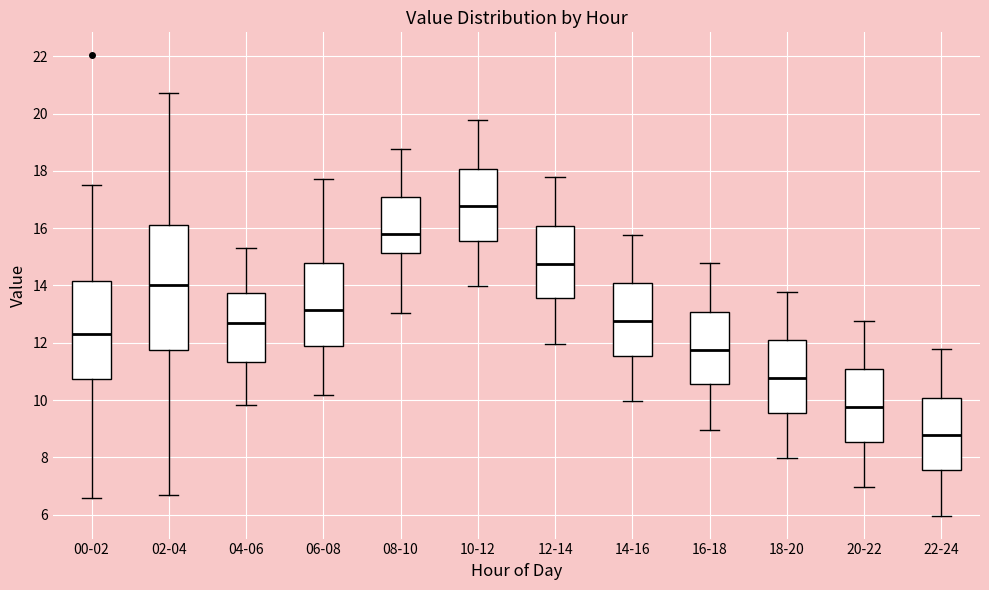

Where is the lower edge of the box for 20-22 on the y-axis? The values are not printed on the chart, so give them approximately, as read against the axis.

8.6